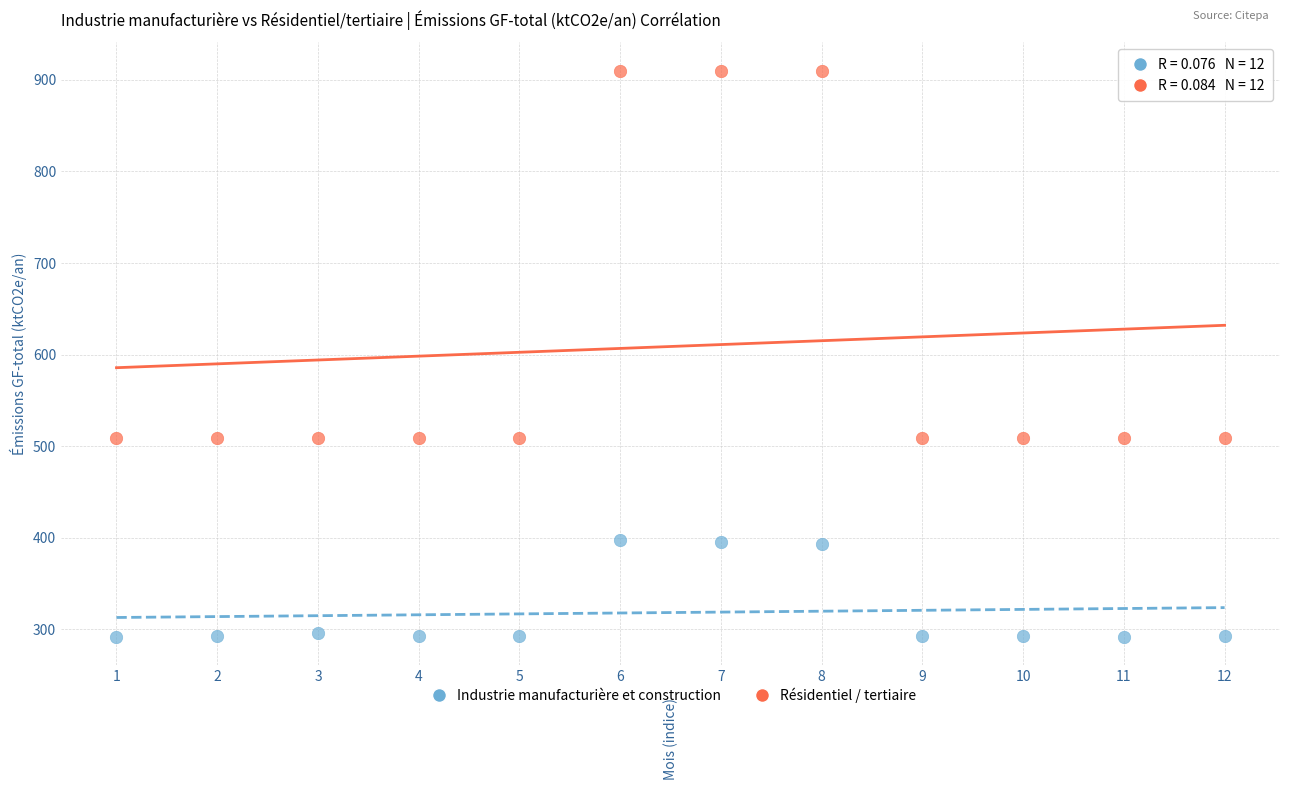

Across all data points, what is the range of Y values (max minus min)?

618.7